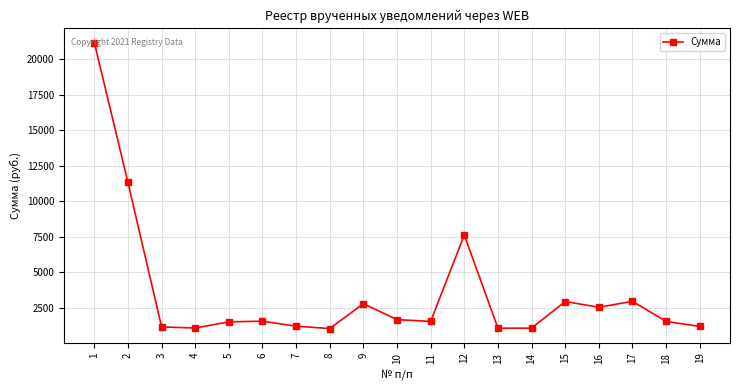

What is the difference between the maximum and minimum values?

20133.4